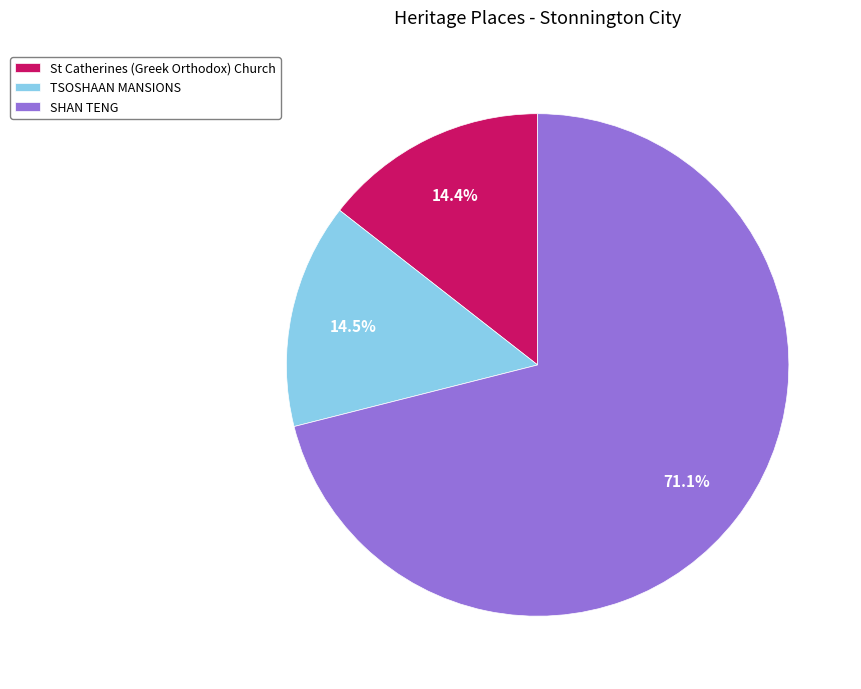

To the nearest percent, what is the combined percentage of TSOSHAAN MANSIONS and SHAN TENG?

86%